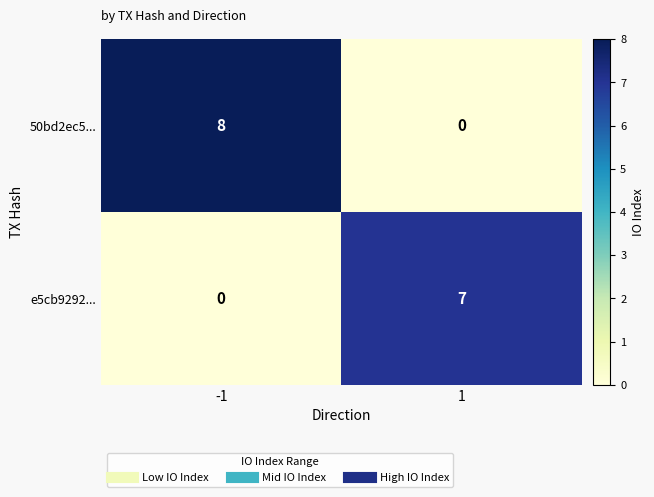

Between -1 and 1, which series saw the biggest shift?

50bd2ec5...